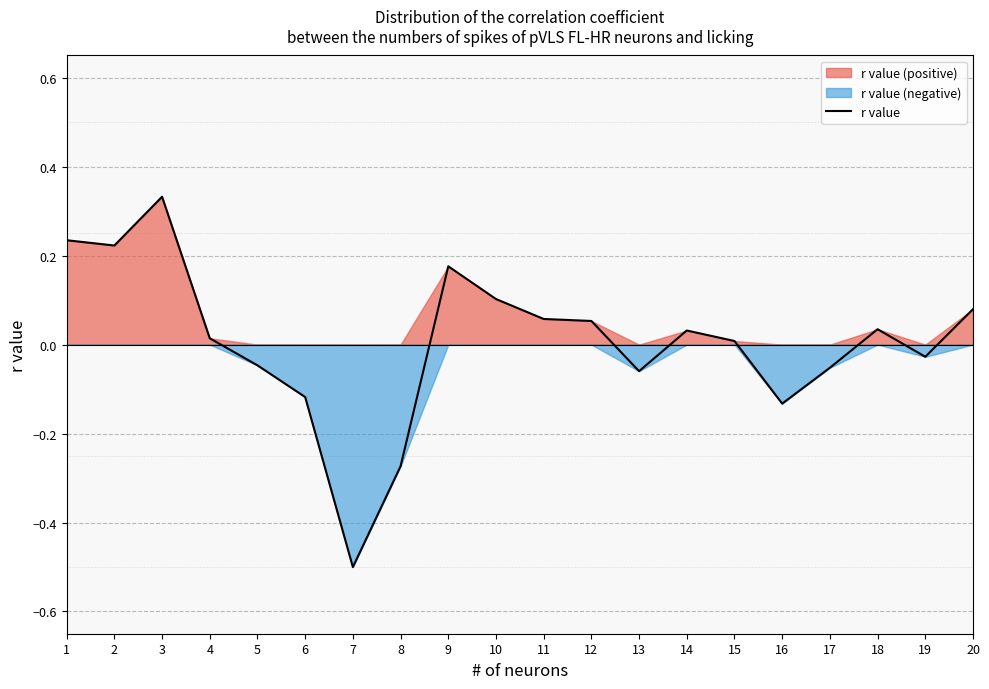

How many series are shown in this chart?

1